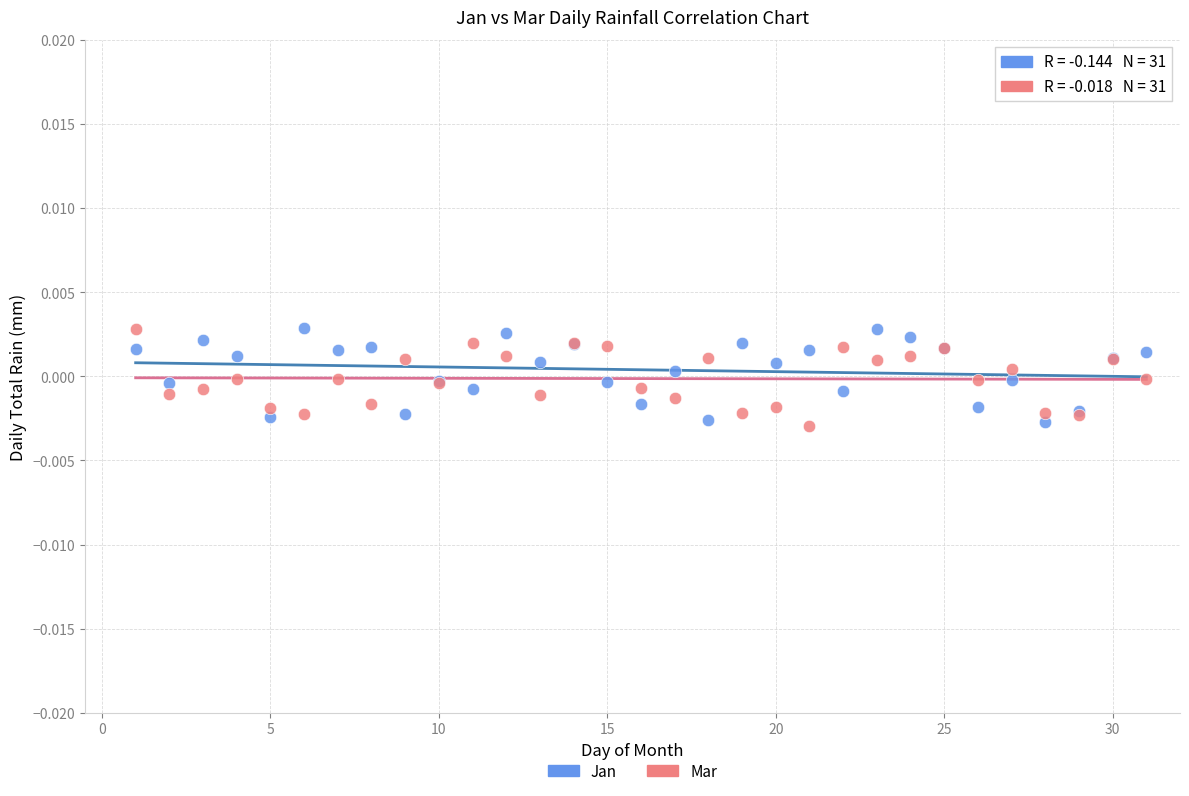

What is the X range (max minus min) for the scatter plot?

30.0